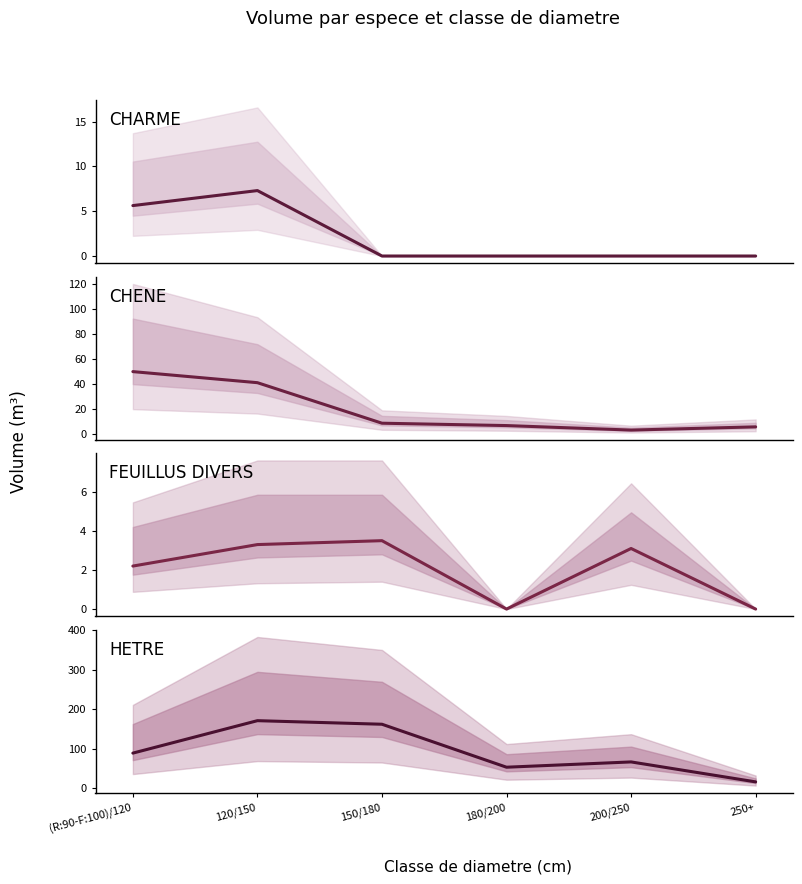

Reading left to right, extract all data points from this chart.

CHARME: (R:90-F:100)/120=5.6	120/150=7.3	150/180=0.0	180/200=0.0	200/250=0.0	250+=0.0
CHENE: (R:90-F:100)/120=50.1	120/150=41.3	150/180=8.8	180/200=6.9	200/250=3.3	250+=5.9
FEUILLUS DIVERS: (R:90-F:100)/120=2.2	120/150=3.3	150/180=3.5	180/200=0.0	200/250=3.1	250+=0.0
HETRE: (R:90-F:100)/120=88.5	120/150=170.8	150/180=161.8	180/200=52.8	200/250=66.2	250+=15.6